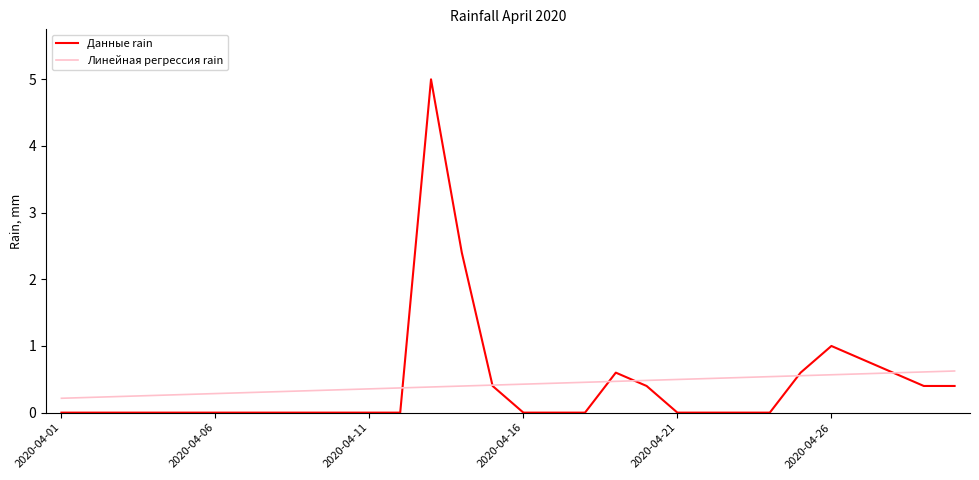

What is the greatest value displayed?

5.0